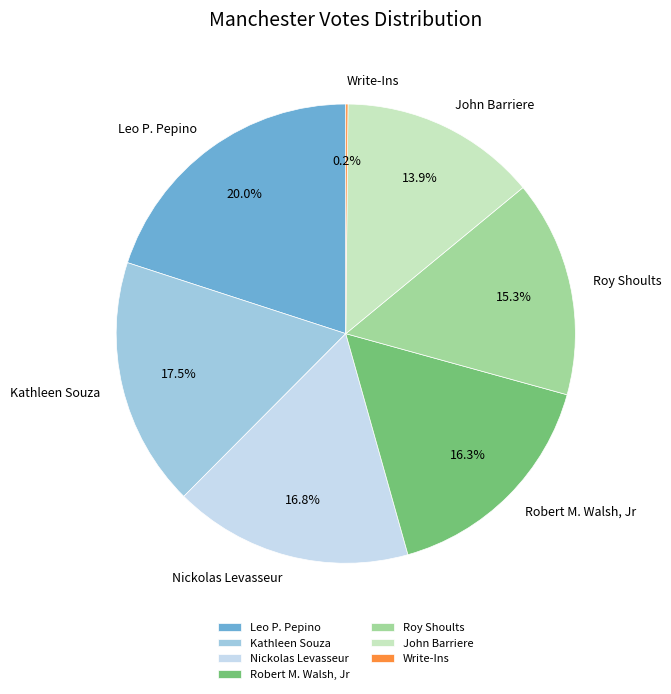

To the nearest percent, what is the average slice percentage?

14%